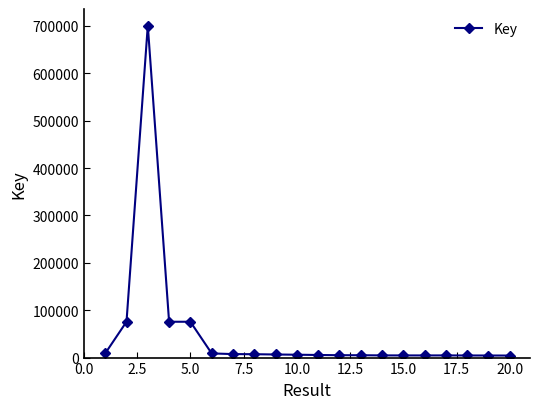

What is the average value?

50951